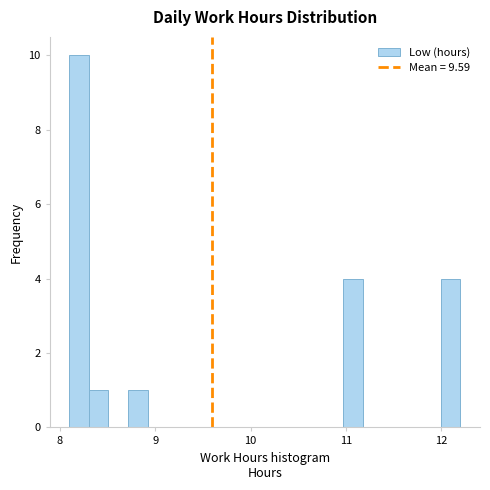

Around what value on the x-axis is the tallest bar? Give the approximate position of its centre, as read against the axis.

8.2